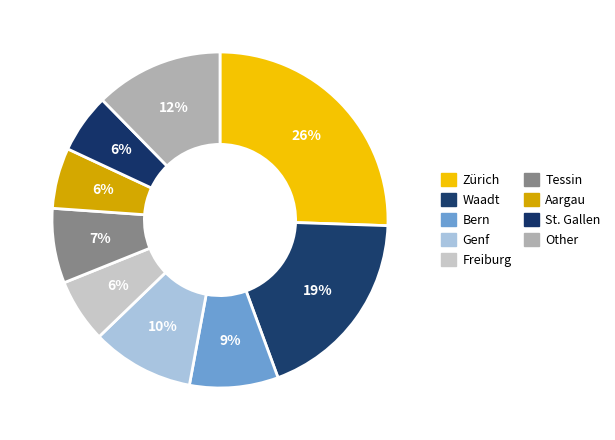

Count the number of slices in the pie.

9